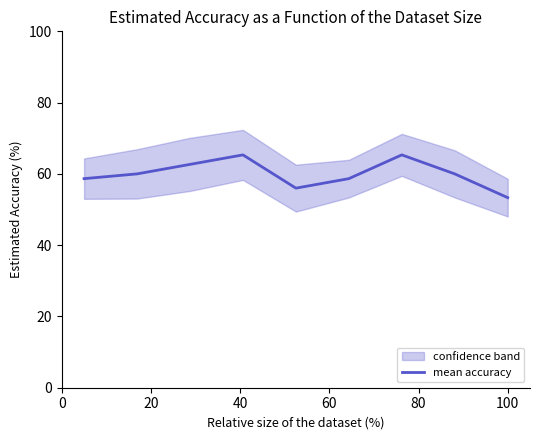

What is the sum of all values?

540.0